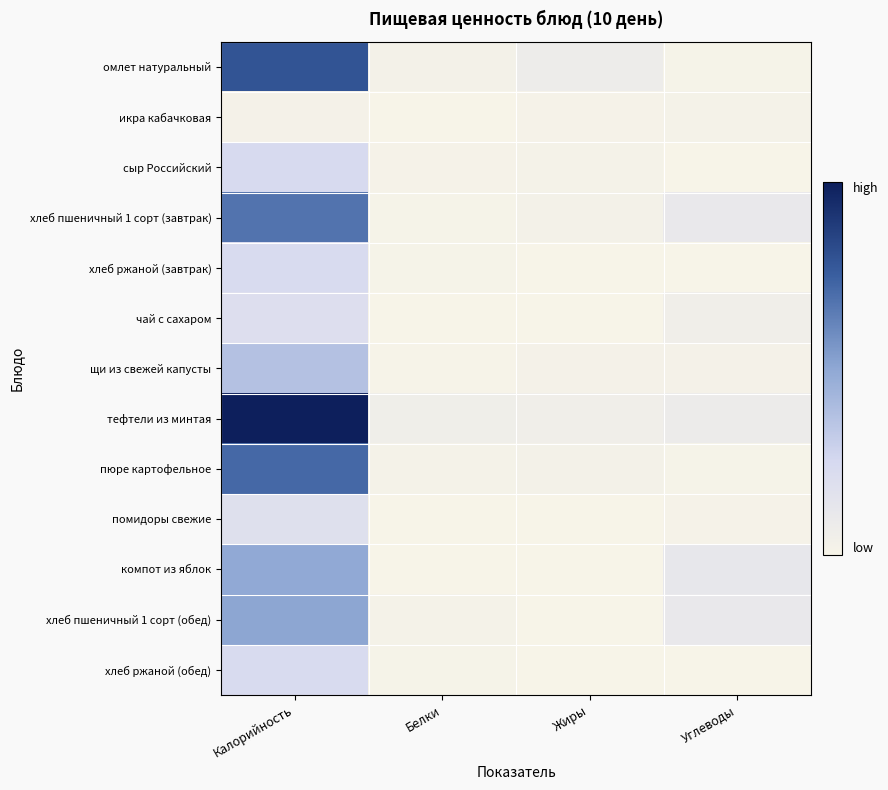

Reading left to right, extract all data points from this chart.

омлет натуральный: Калорийность=182.3	Белки=5.5	Жиры=17.0	Углеводы=2.0
икра кабачковая: Калорийность=4.9	Белки=0.6	Жиры=3.3	Углеводы=4.1
сыр Российский: Калорийность=54.0	Белки=3.5	Жиры=4.4	Углеводы=0.0
хлеб пшеничный 1 сорт (завтрак): Калорийность=156.0	Белки=2.5	Жиры=5.6	Углеводы=24.0
хлеб ржаной (завтрак): Калорийность=52.2	Белки=2.0	Жиры=0.4	Углеводы=0.4
чай с сахаром: Калорийность=45.3	Белки=0.1	Жиры=0.0	Углеводы=11.3
щи из свежей капусты: Калорийность=84.8	Белки=1.7	Жиры=4.9	Углеводы=5.0
тефтели из минтая: Калорийность=230.0	Белки=12.8	Жиры=11.8	Углеводы=18.2
пюре картофельное: Калорийность=164.6	Белки=3.7	Жиры=5.8	Углеводы=2.4
помидоры свежие: Калорийность=42.2	Белки=0.5	Жиры=0.0	Углеводы=3.1
компот из яблок: Калорийность=113.0	Белки=0.4	Жиры=0.0	Углеводы=27.1
хлеб пшеничный 1 сорт (обед): Калорийность=116.6	Белки=4.0	Жиры=0.5	Углеводы=24.1
хлеб ржаной (обед): Калорийность=52.2	Белки=2.0	Жиры=0.4	Углеводы=0.4